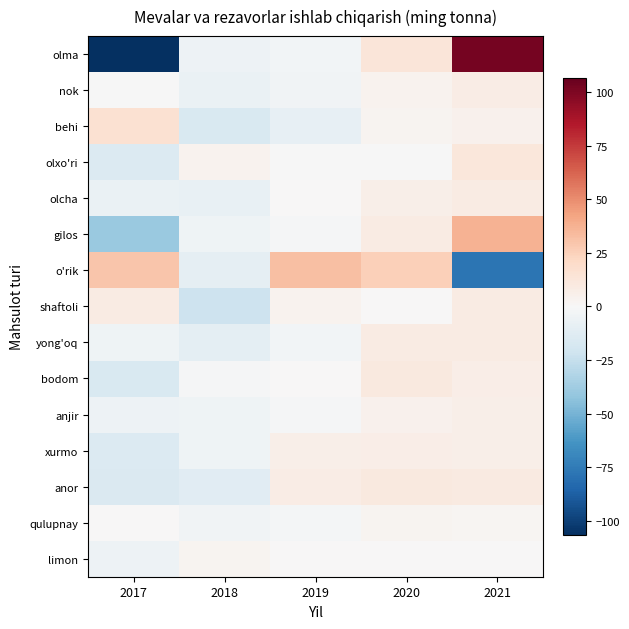

Which series has the widest spread of values?

olma